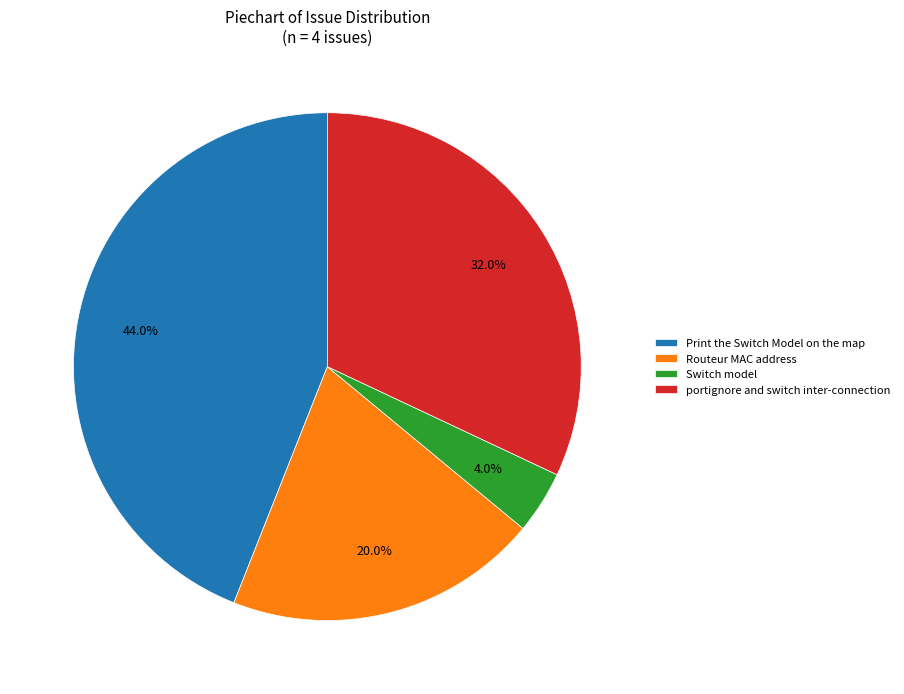

Does Routeur MAC address represent more than half of the total?

No